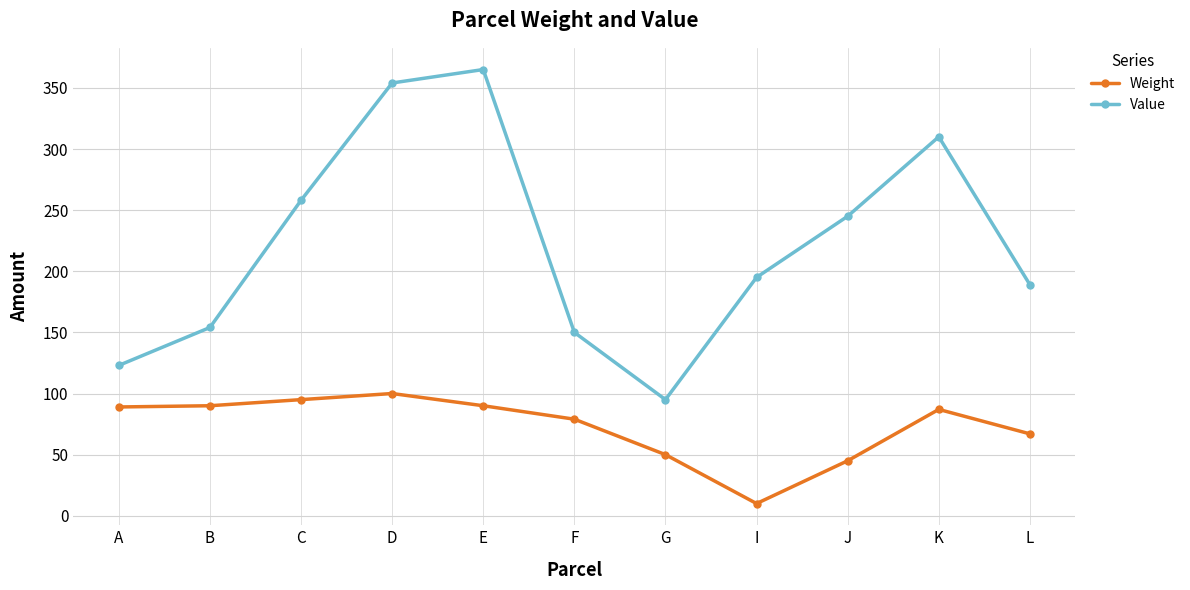

What is the label of the 8th point from the left?

I